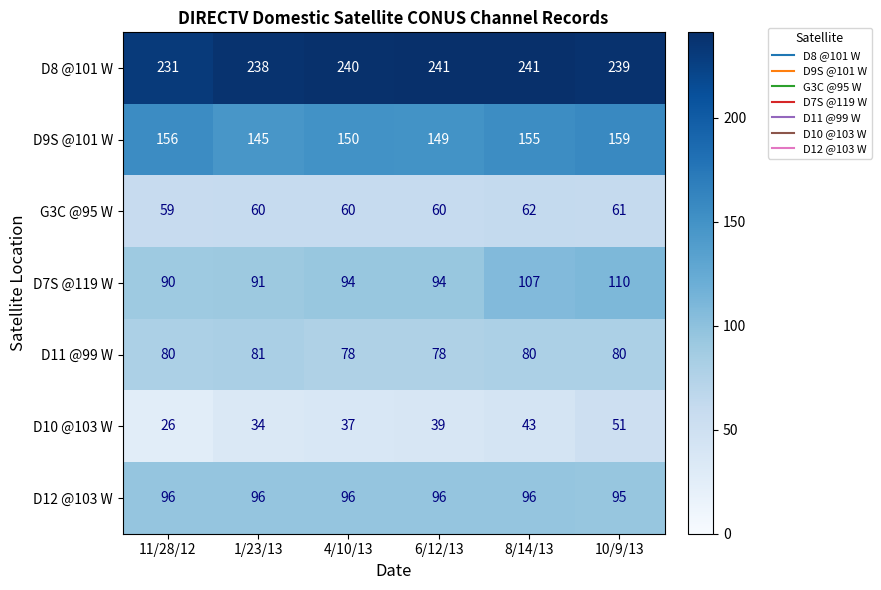

Between 1/23/13 and 10/9/13, which series saw the biggest shift?

D7S @119 W